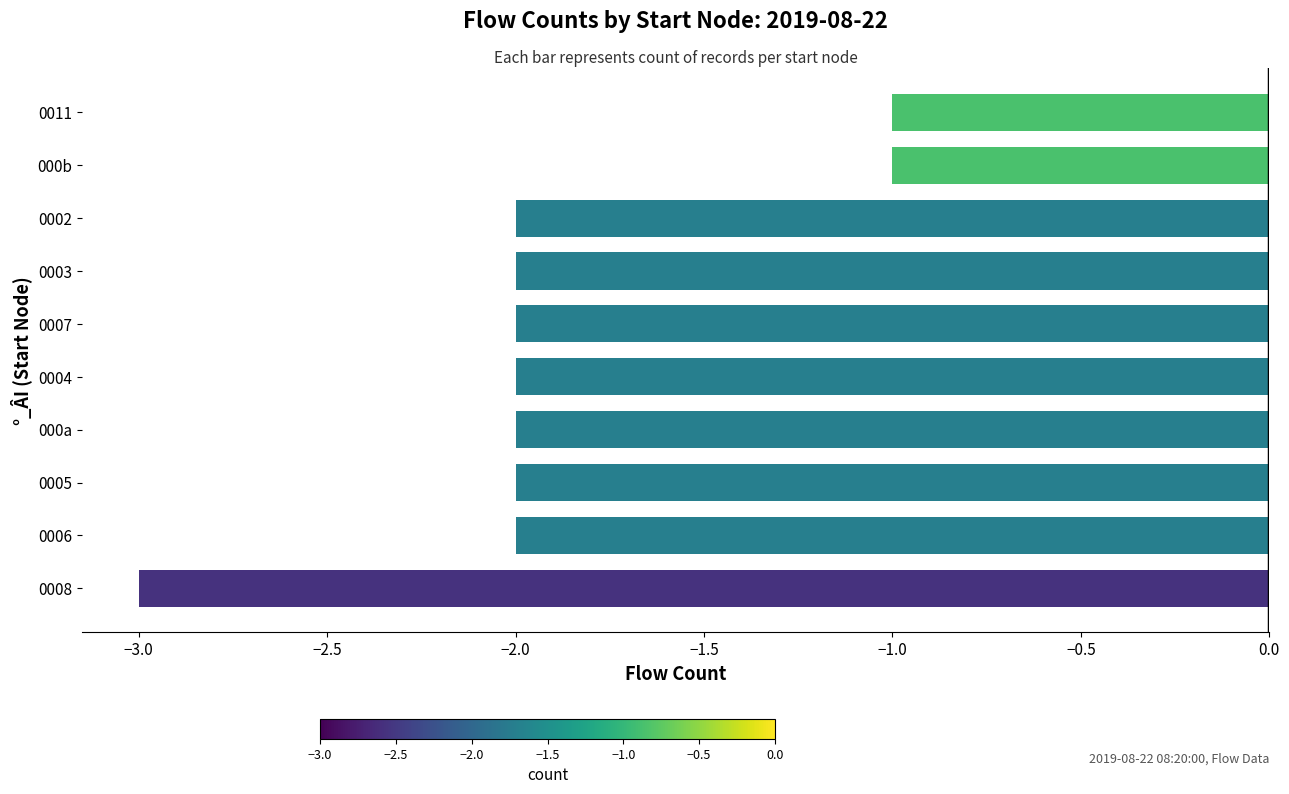

Count the values in the range -2 to -1.

9